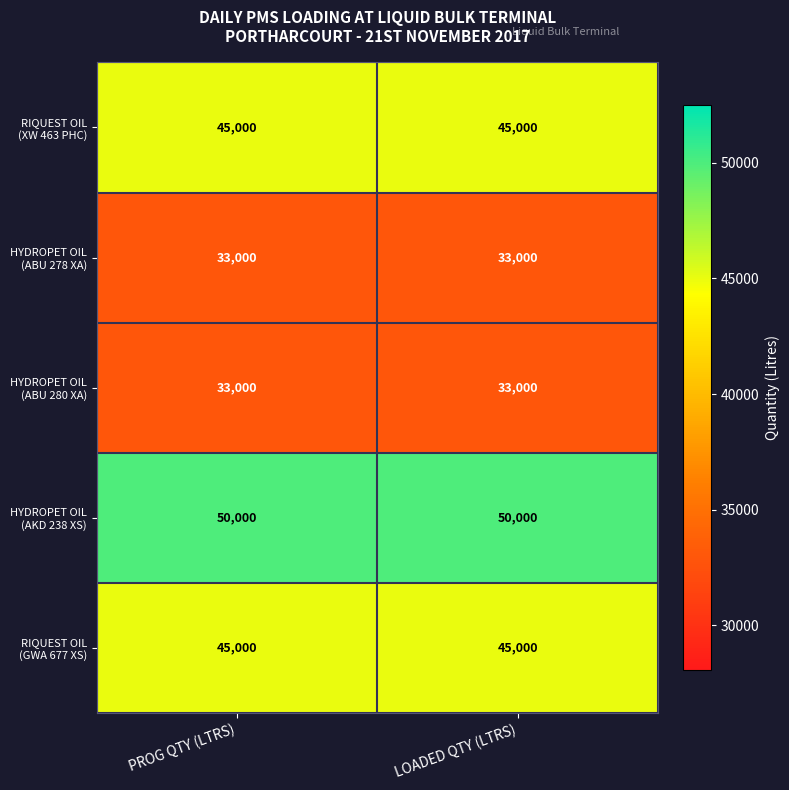

At how many categories does at least one series exceed 42484?

2